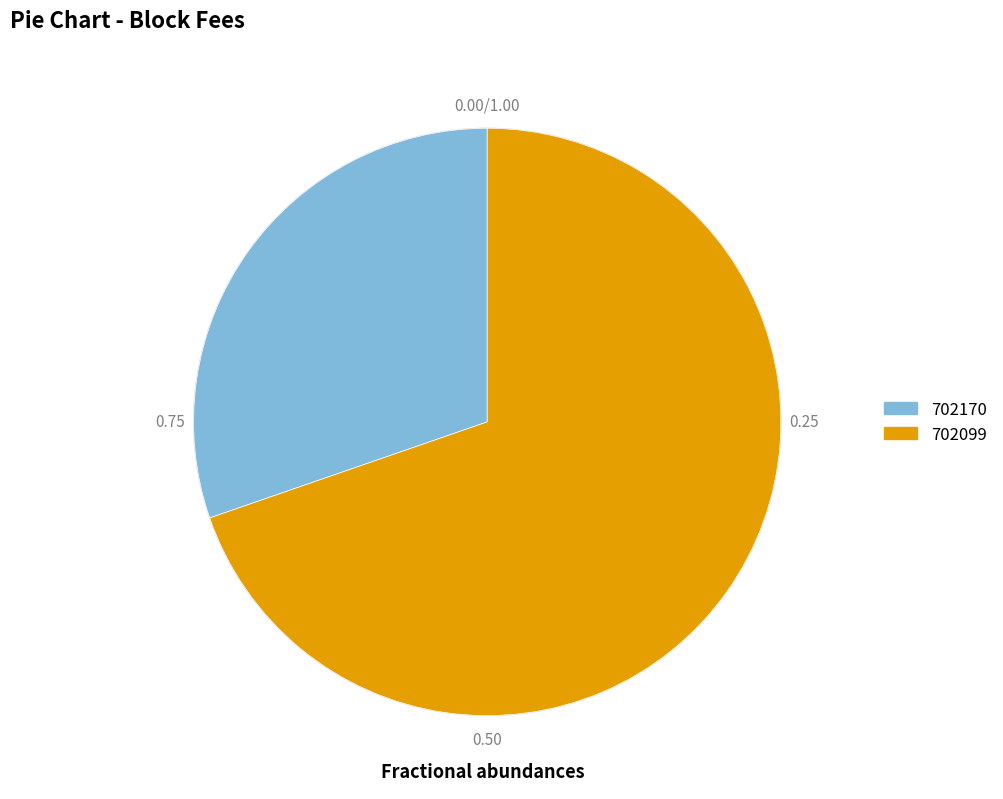

Which slice is the smallest?

702170